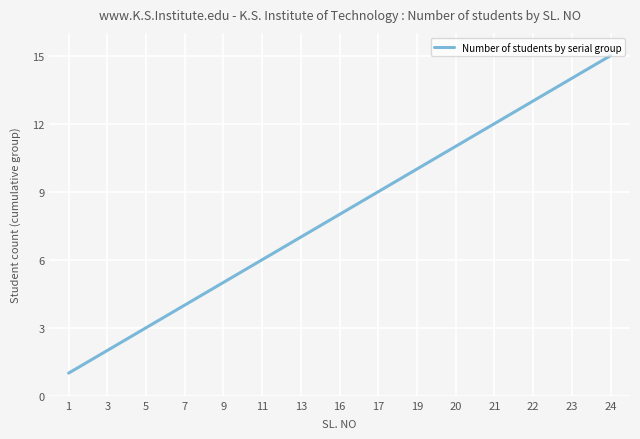

Does the chart display data point markers on the line(s)?

No